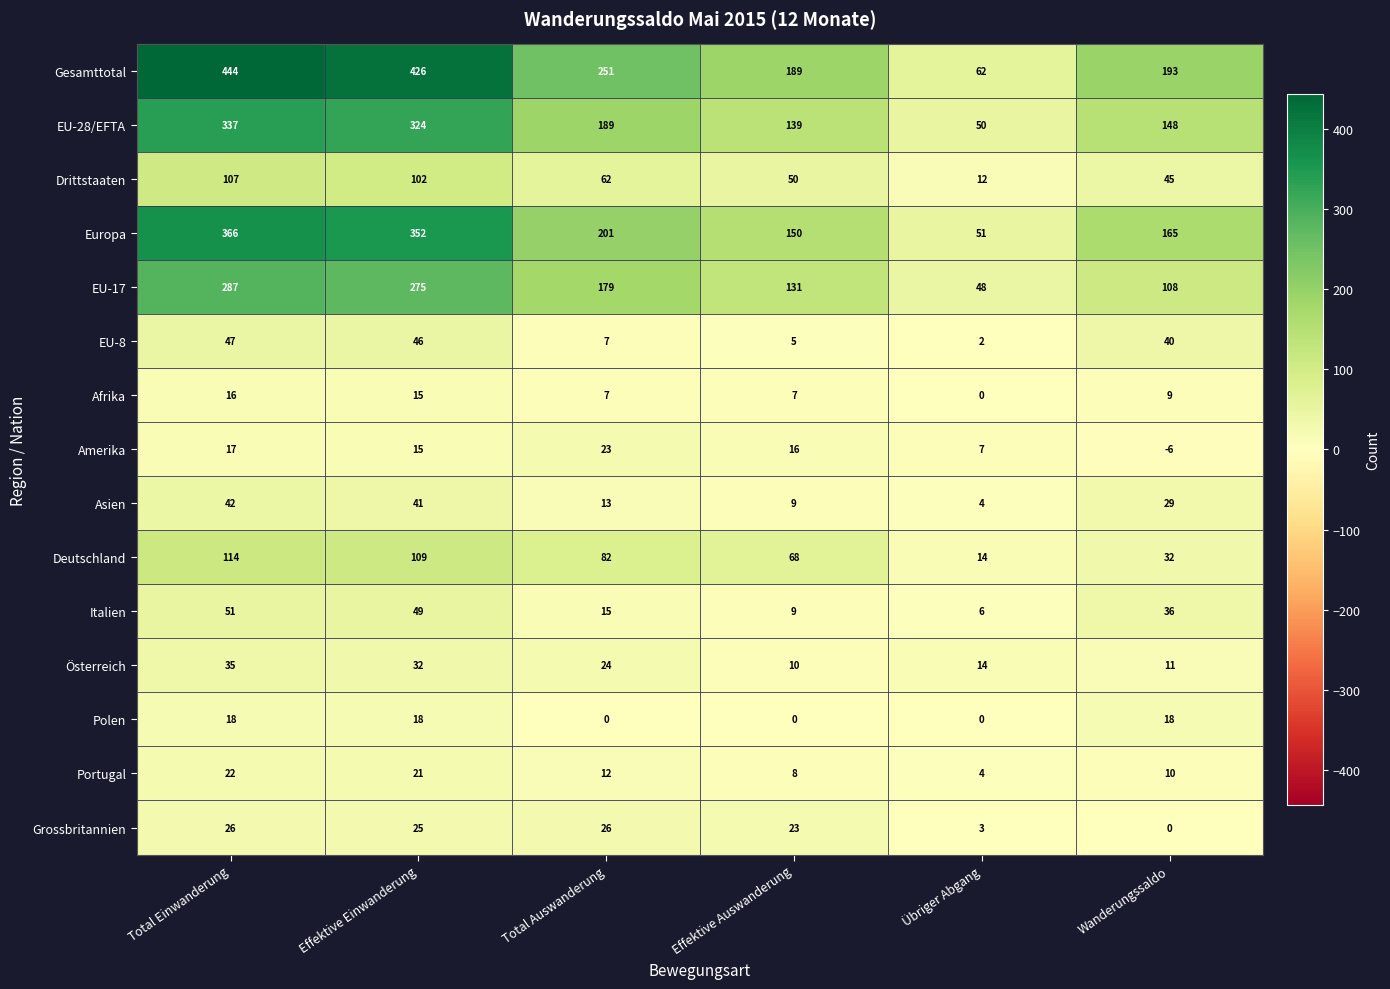

Which series has the largest range (max minus min)?

Gesamttotal